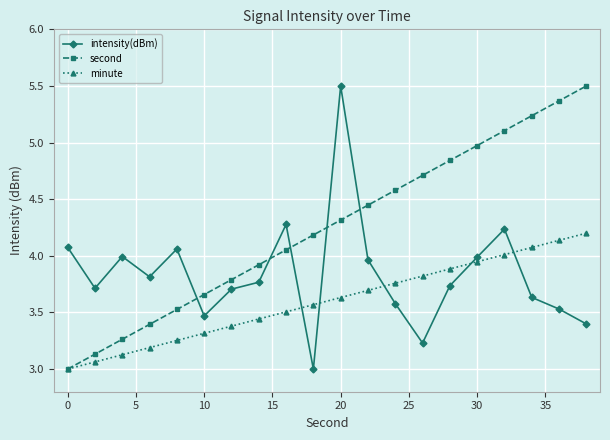

What is the maximum value shown in the chart?

5.5